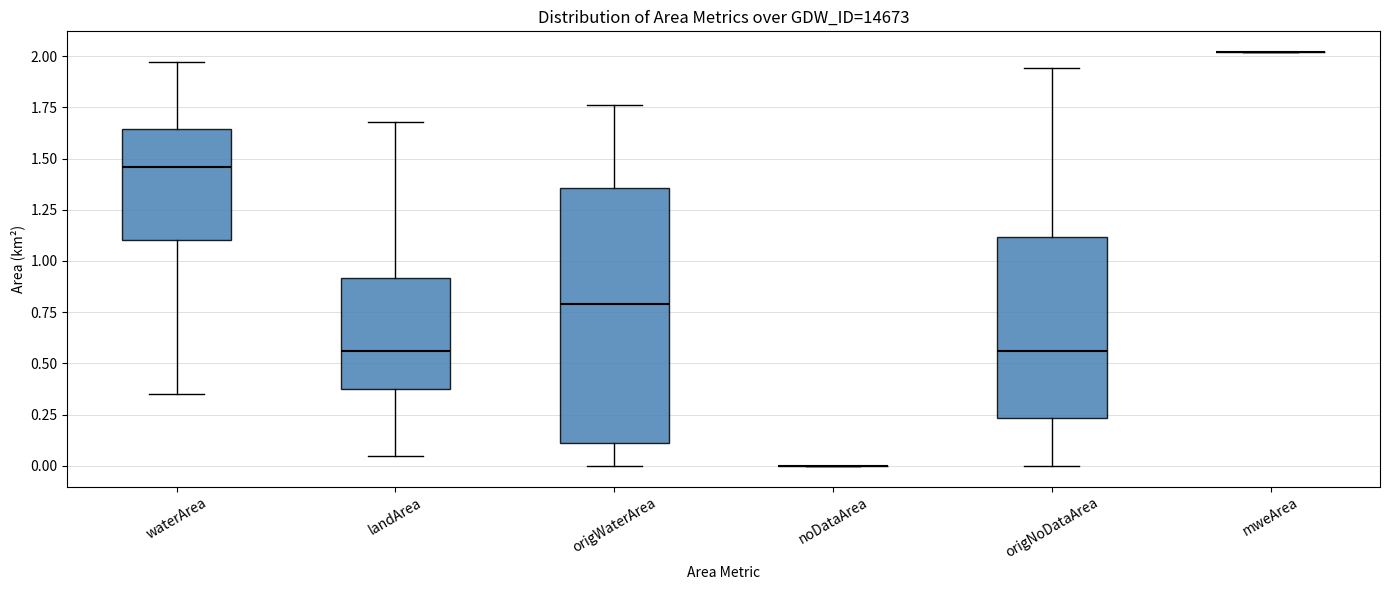

Which box is the tallest, from its lower edge to its upper edge?

origWaterArea